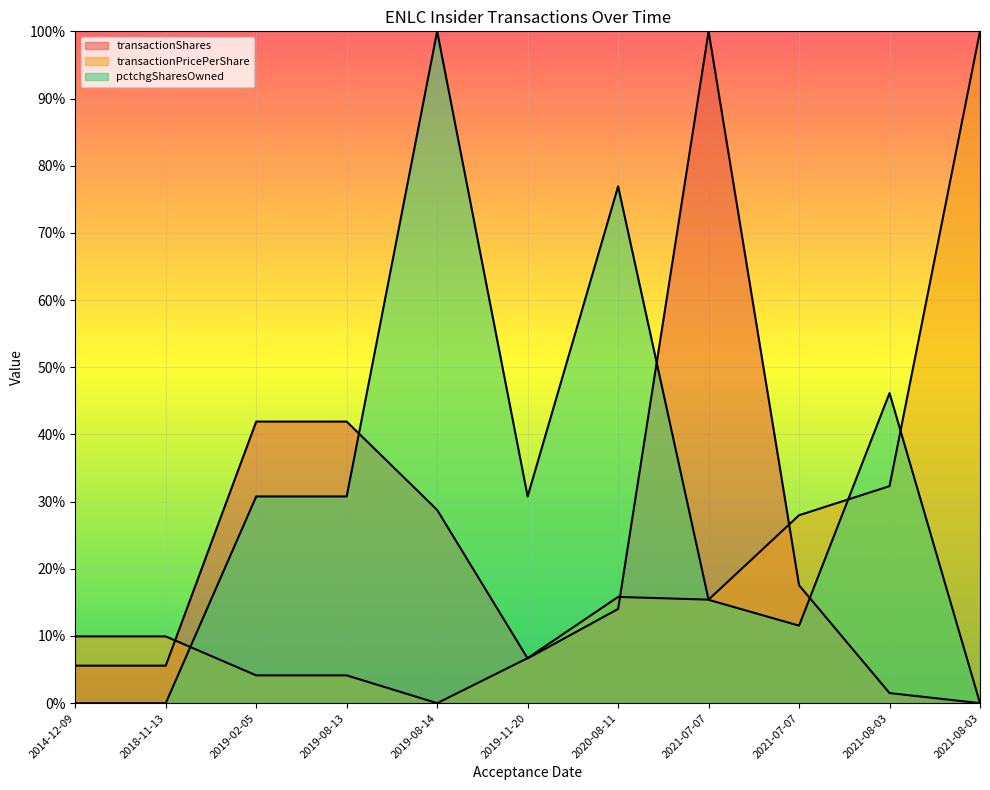

At which category does transactionPricePerShare reach its first local valley?

2019-08-14